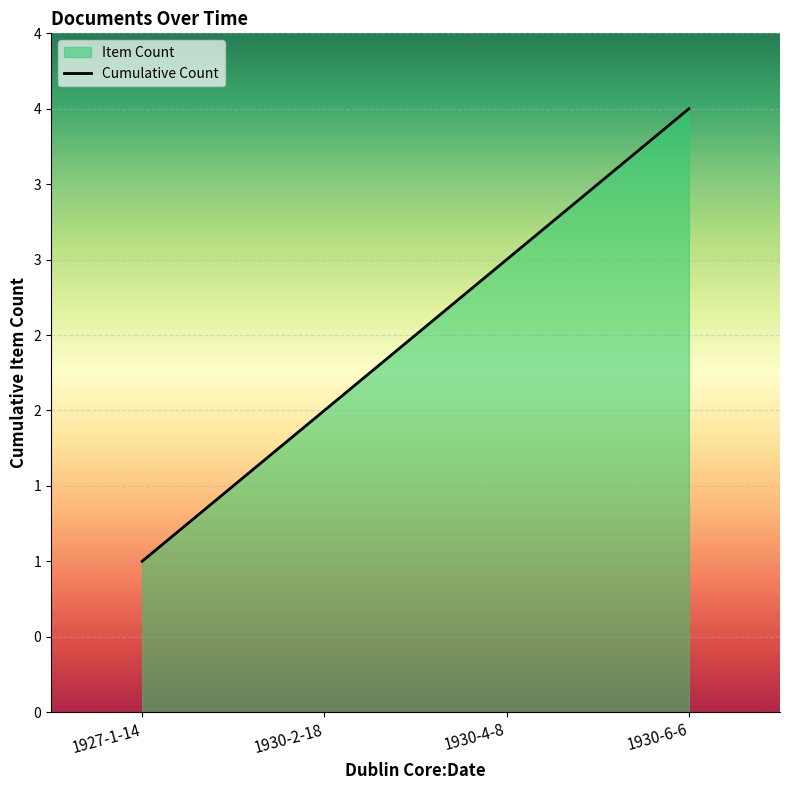

How many values are below 3?

2